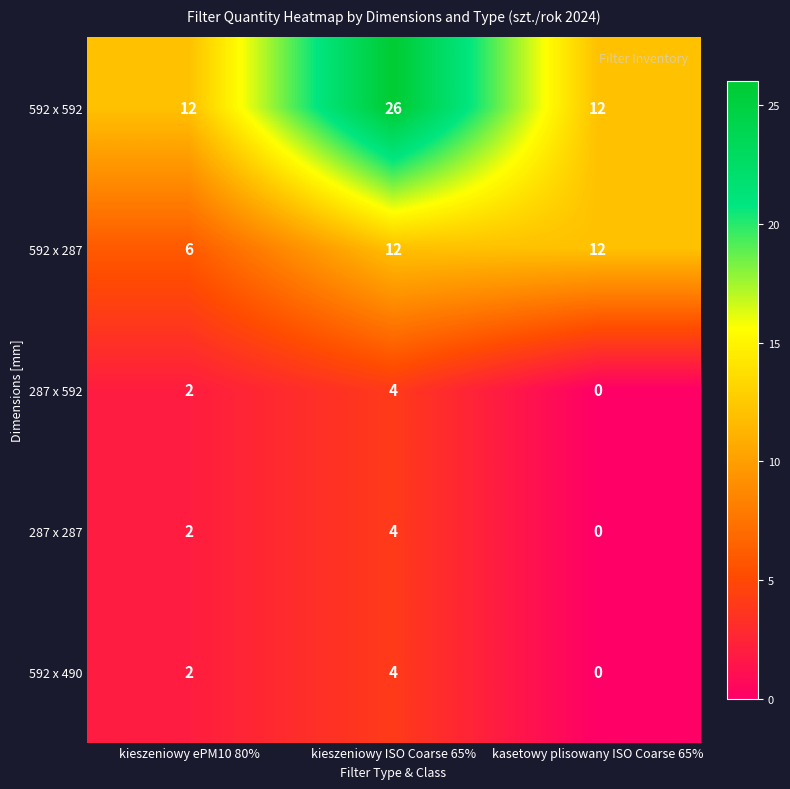

True or false: 592 x 490 has a value of 2 at kieszeniowy ePM10 80%.

True